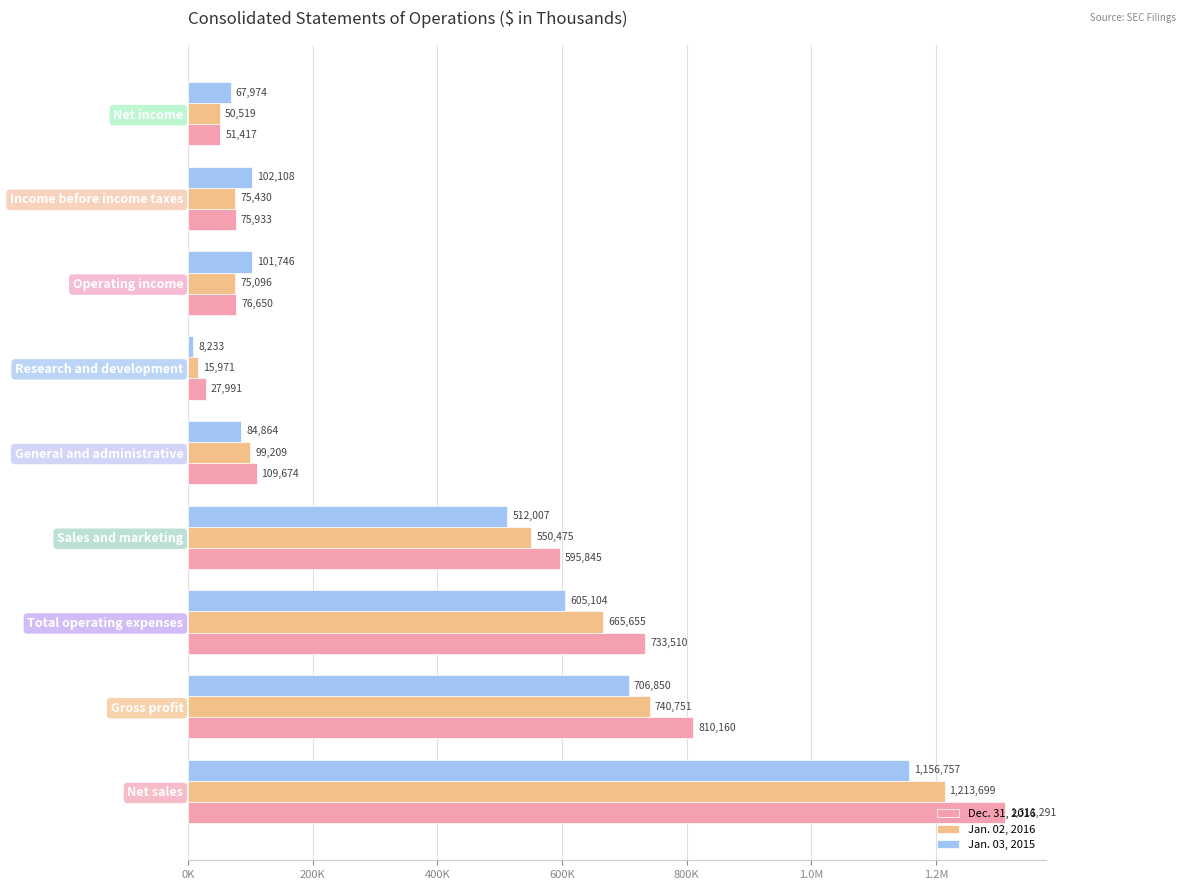

What are all the series names shown in the legend?

Dec. 31, 2016, Jan. 02, 2016, Jan. 03, 2015